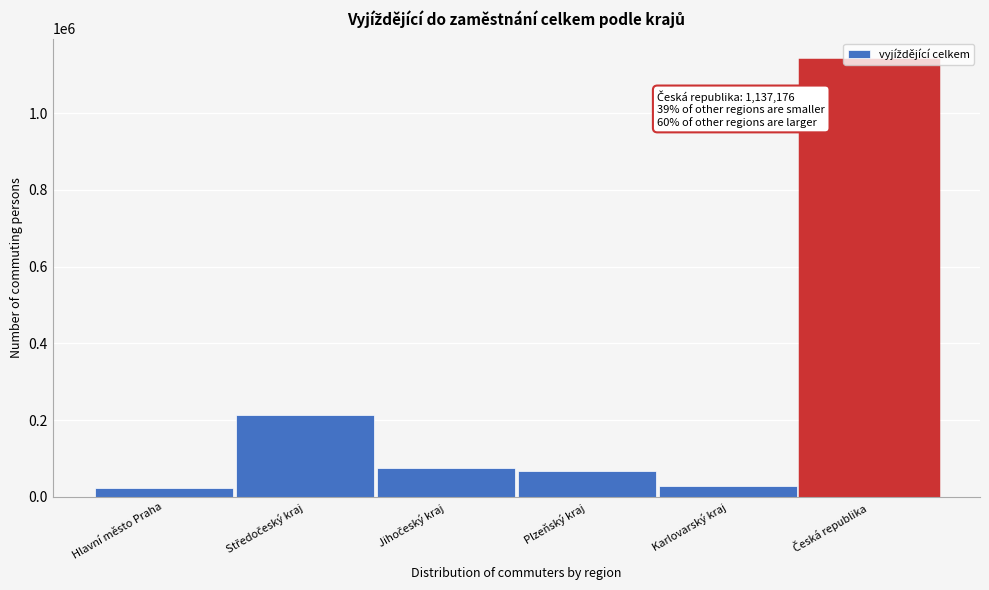

What is the difference between the second highest and second lowest values?

184181